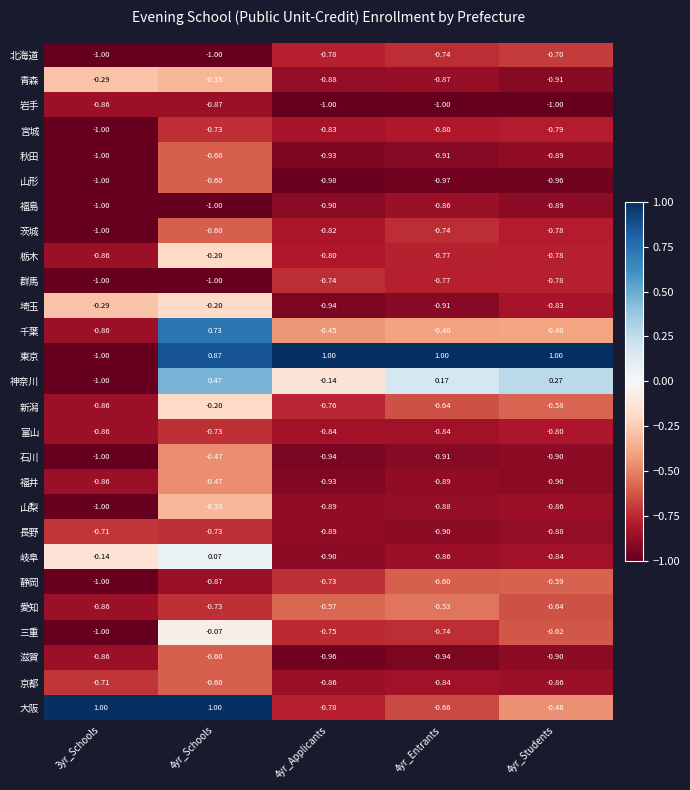

At which category is the sum across all series the highest?

4yr_Schools